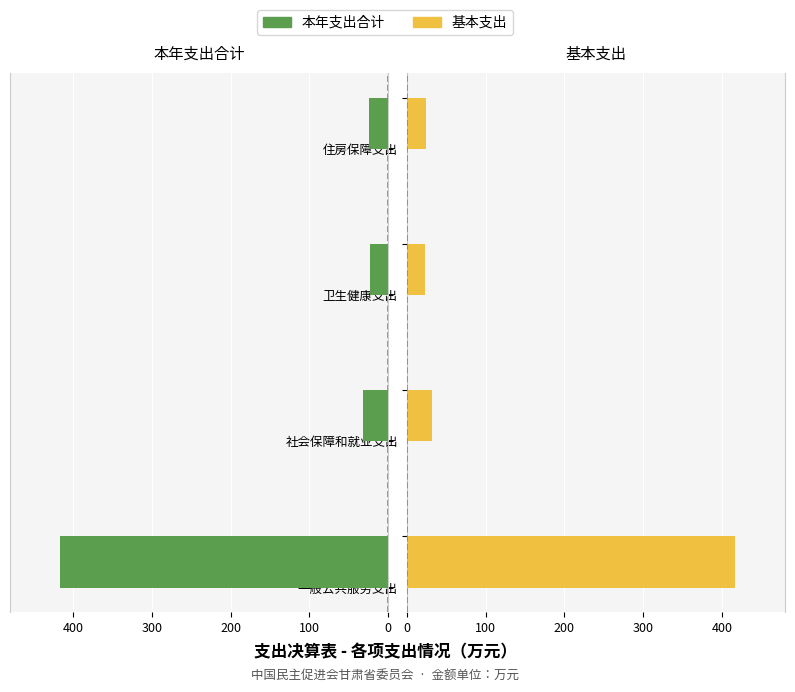

What is the difference between the maximum and second lowest values in the 基本支出 series?

392.2